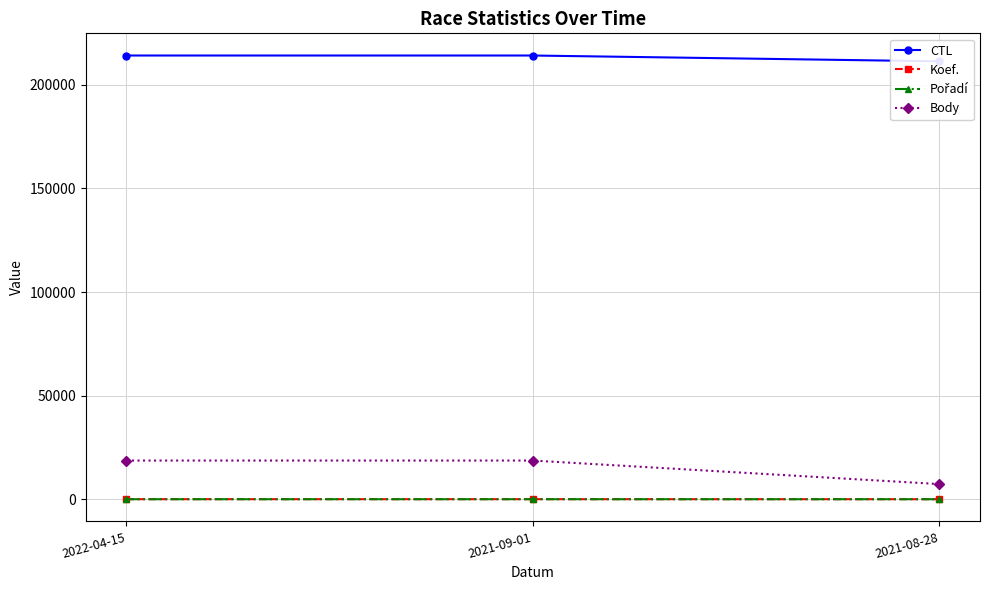

How many lines are shown in the chart?

4